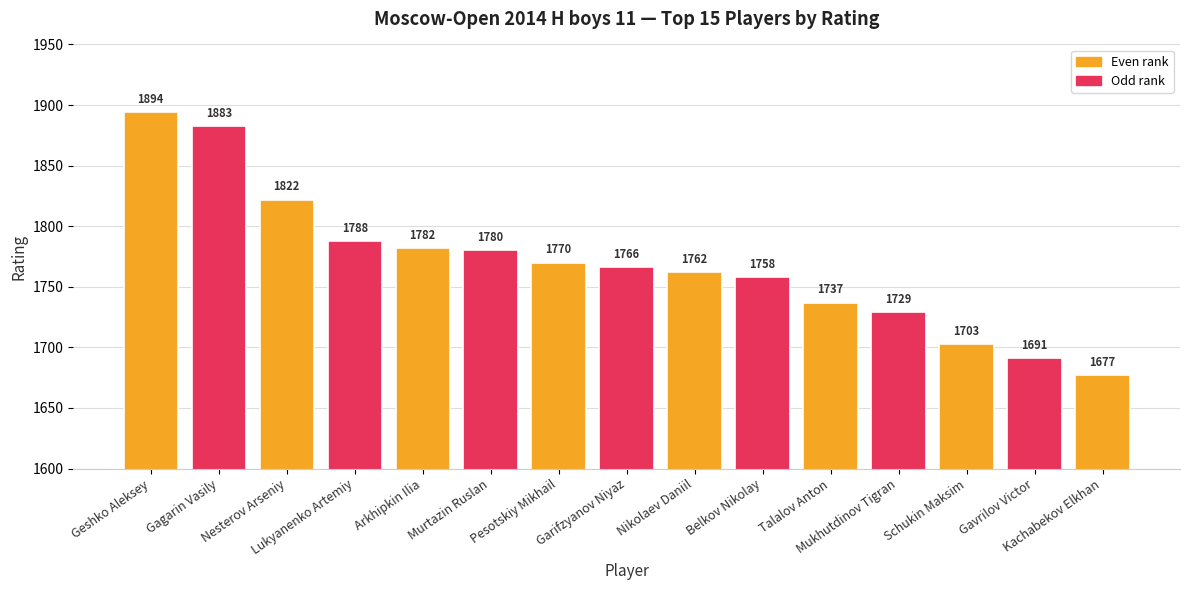

The chart shows a value of 3032 at Schukin Maksim. True or false?

False